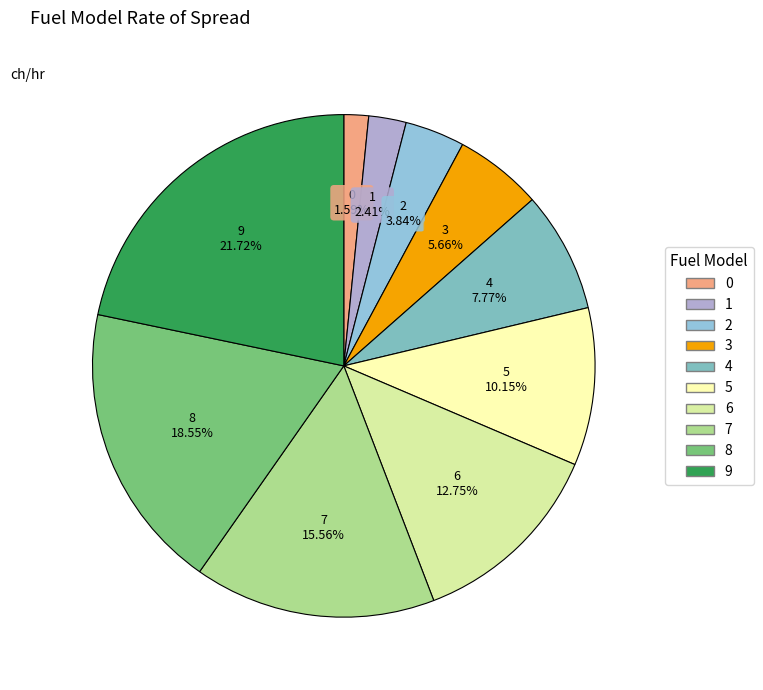

How many slices are in this pie chart?

10